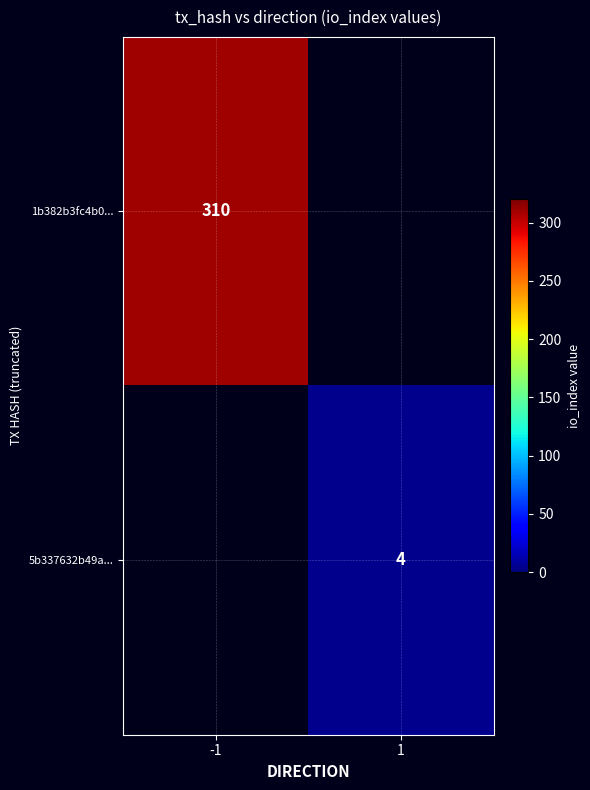

What is the maximum value shown in the chart?

310.0